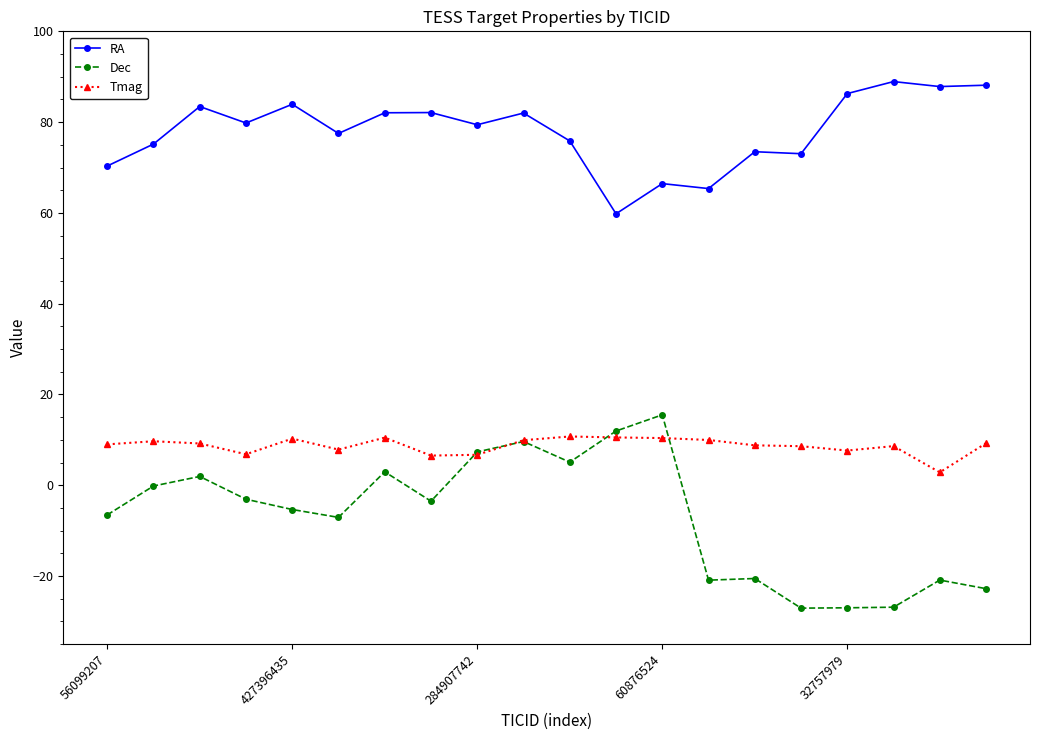

True or false: Tmag and Dec intersect in this chart.

True